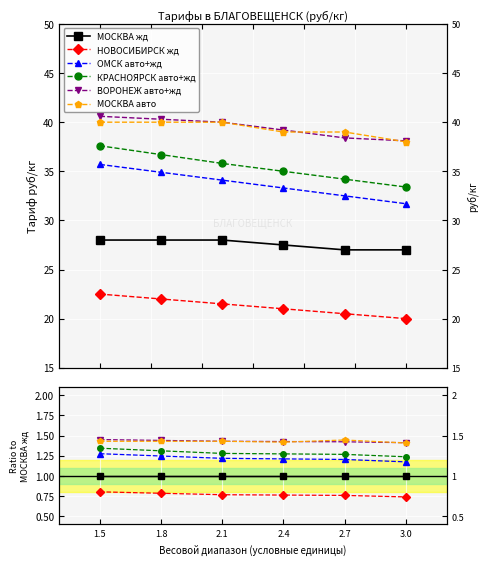

Is this an area chart (filled region under the line)?

No